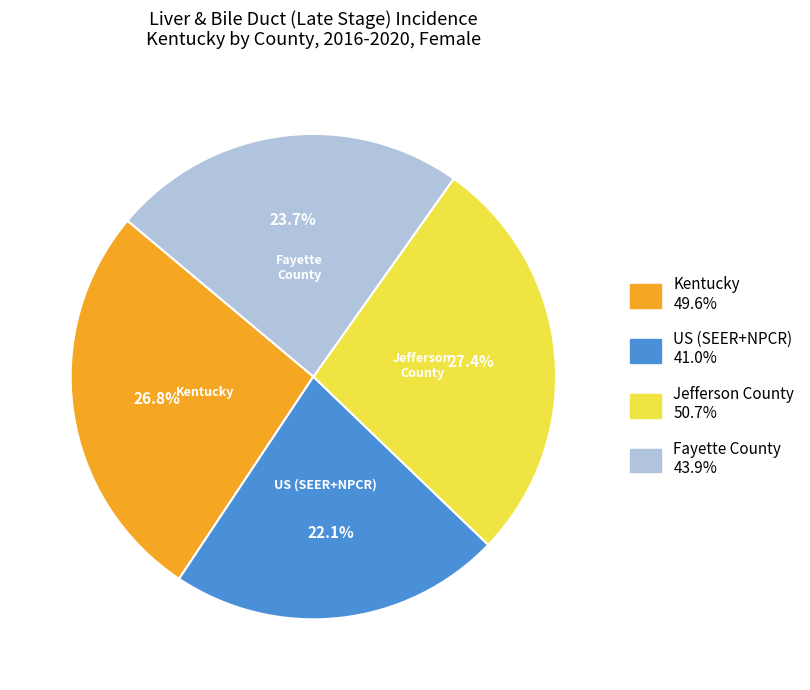

Count the number of slices in the pie.

4